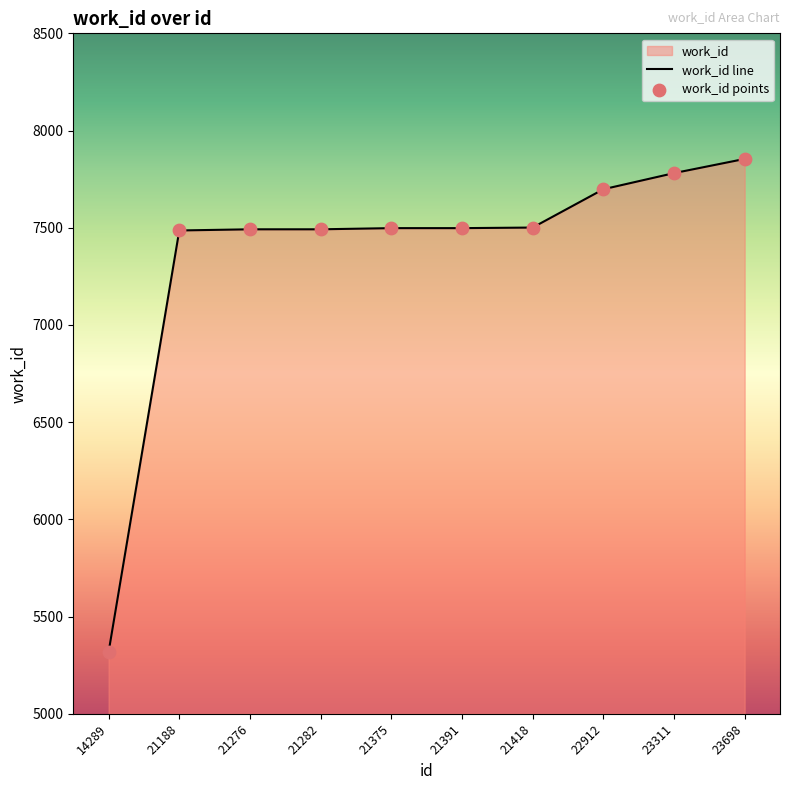

Which series reaches the maximum Y coordinate?

work_id line